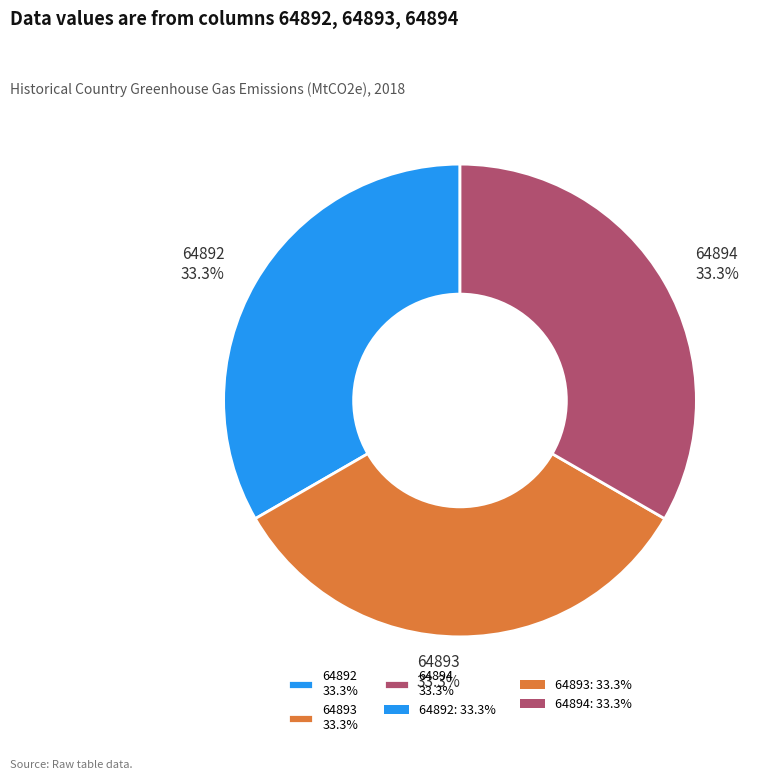

True or false: 64893 accounts for 42% of the total.

False